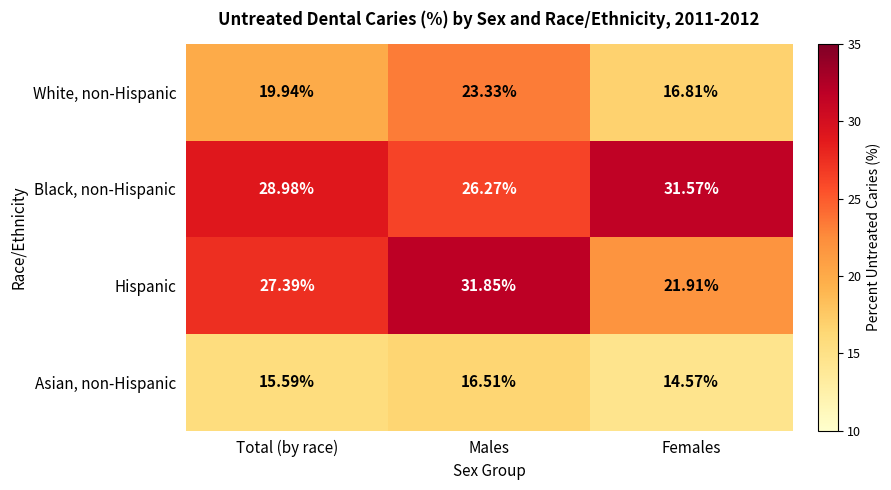

At which label is Asian, non-Hispanic closest to 15?

Females